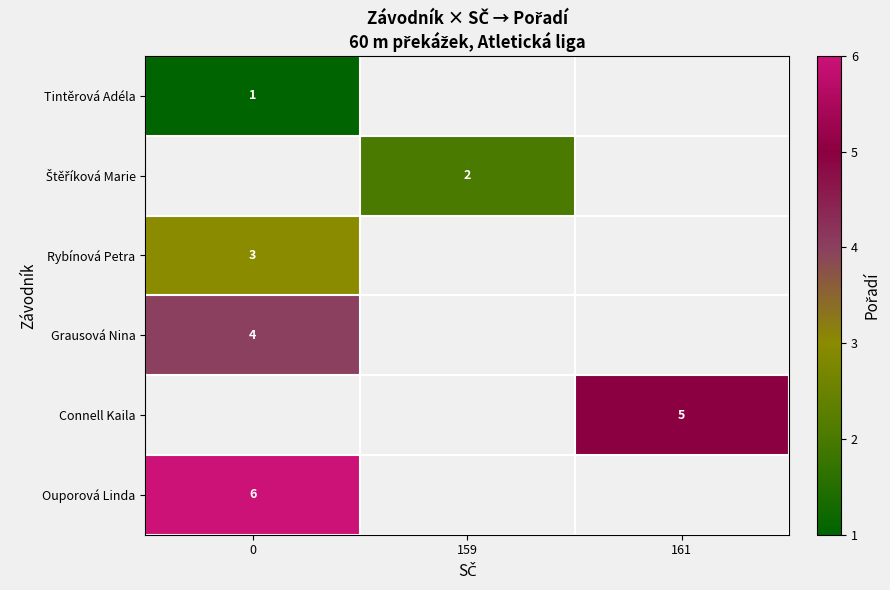

List the series in order of their overall mean, lowest first.

row_0, row_1, row_2, row_3, row_4, row_5